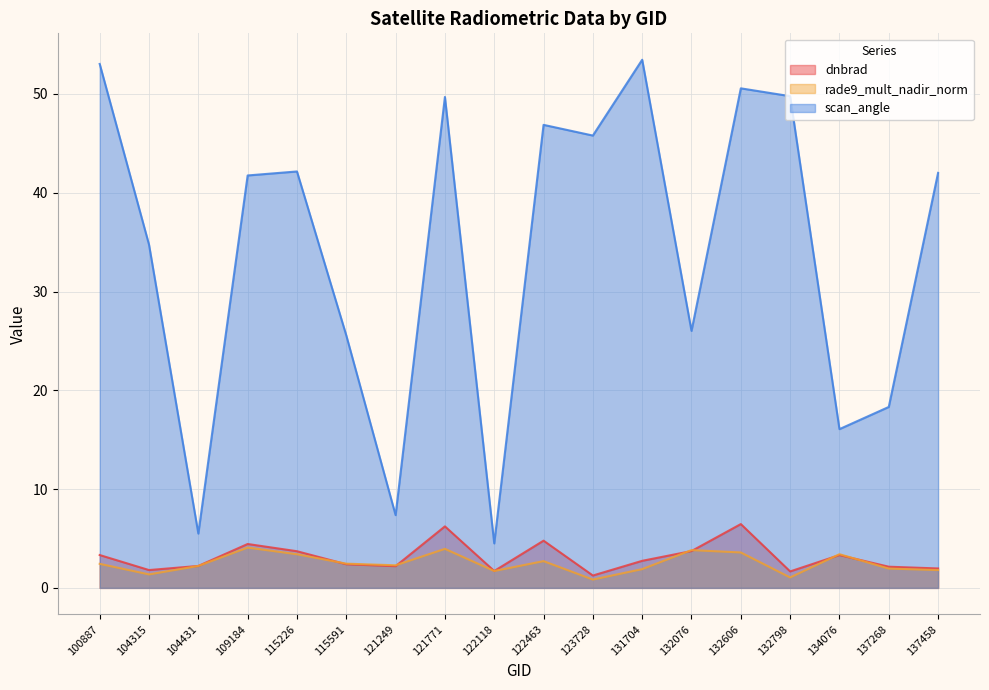

True or false: dnbrad and scan_angle intersect in this chart.

False